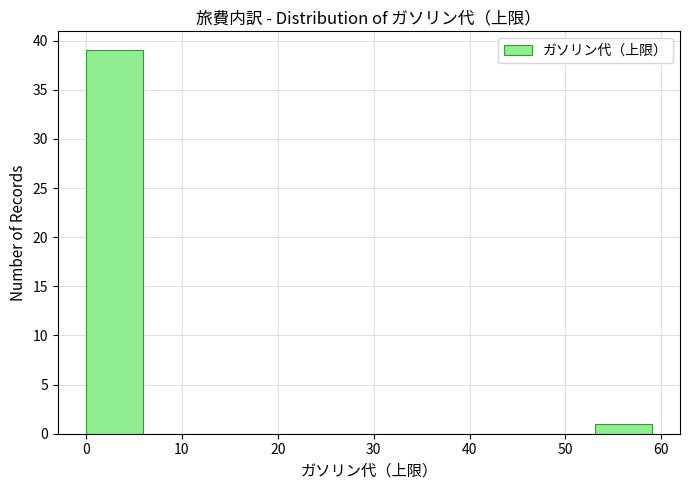

What is the height of the bar covering 53.1 to 59.0 on the x-axis? Neither the bar edges nor the heights are printed on the chart, so give them approximately, as read against the axes.

1